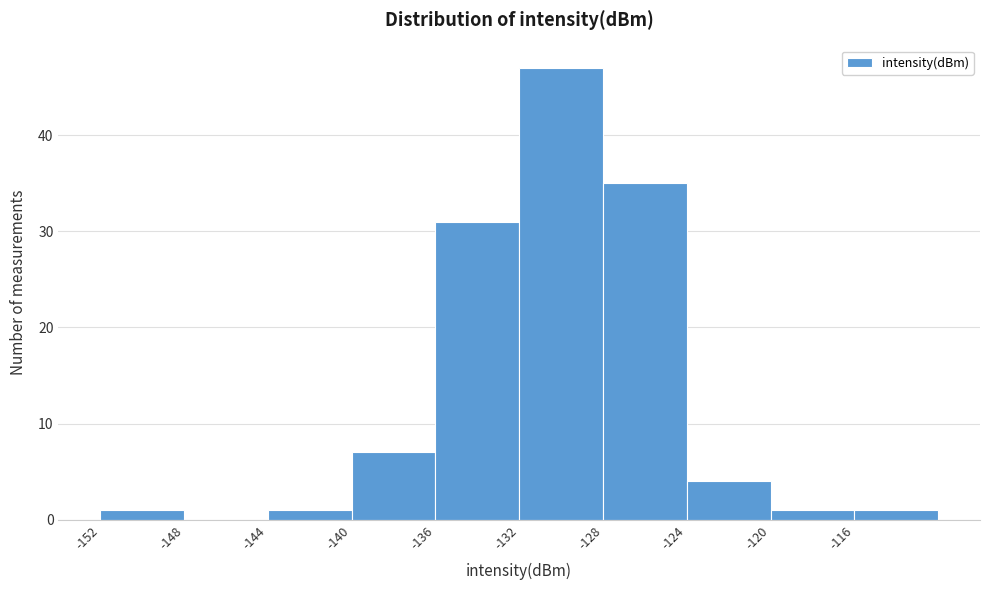

How tall is the bar that spans -124 to -120 on the x-axis? The values are not printed on the chart, so give them approximately, as read against the axis.

4